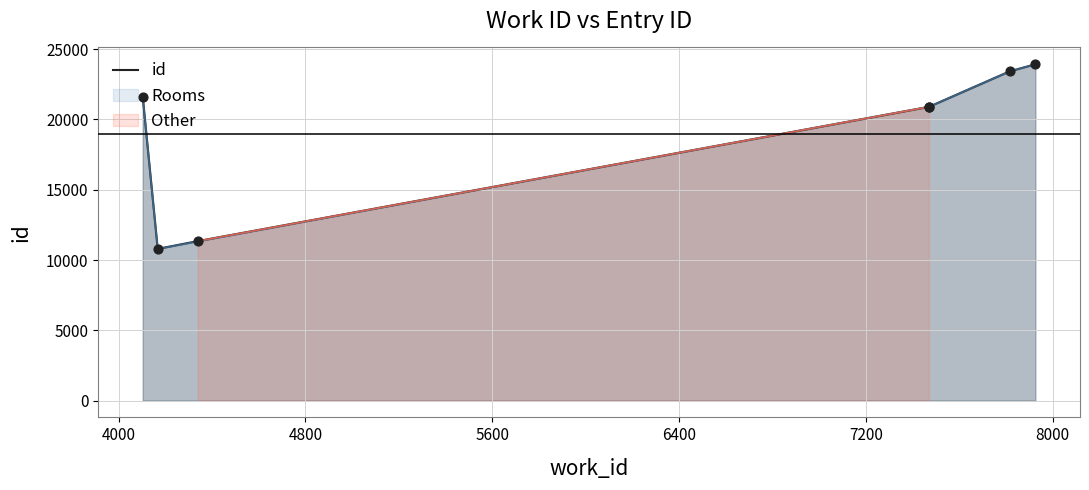

What is the maximum value for id?

23929